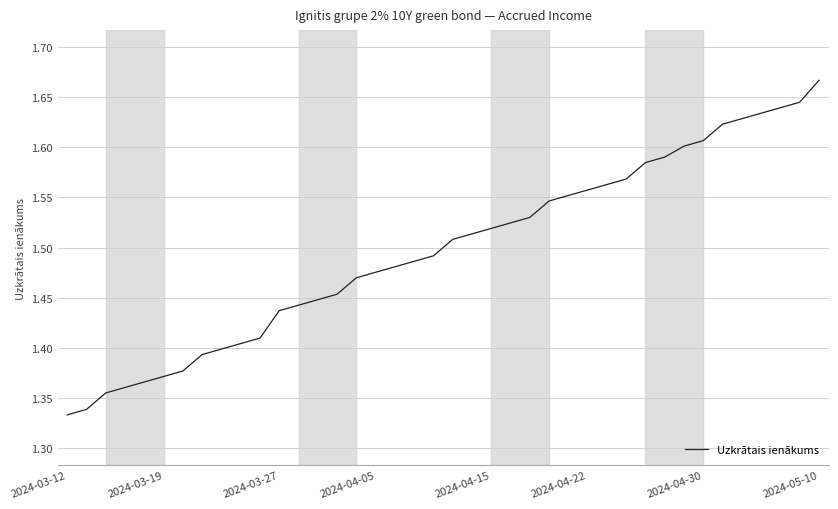

What is the difference between the maximum and minimum values?

0.3